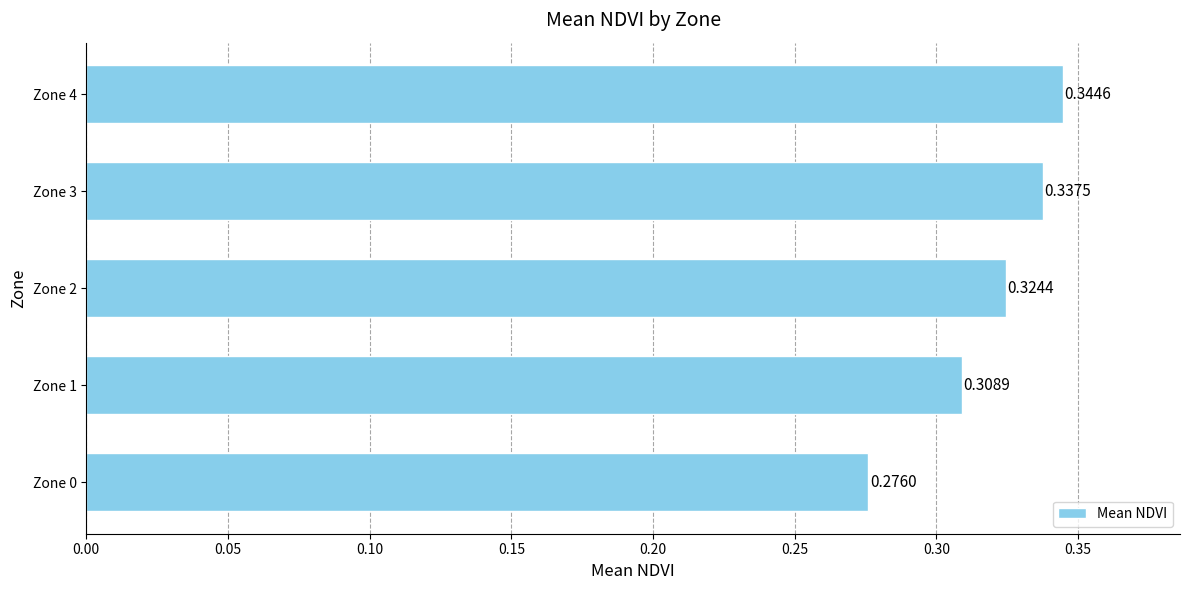

Rank the categories by value from highest to lowest.

Zone 4, Zone 3, Zone 2, Zone 1, Zone 0